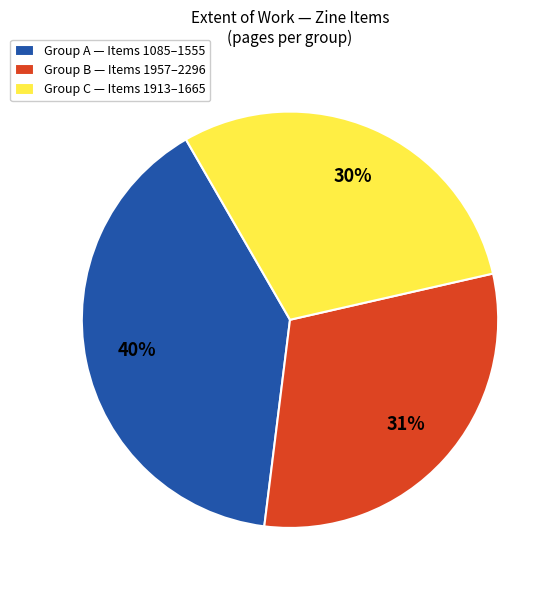

Is the sum of Group B — Items 1957–2296 and Group C — Items 1913–1665 greater than half?

Yes